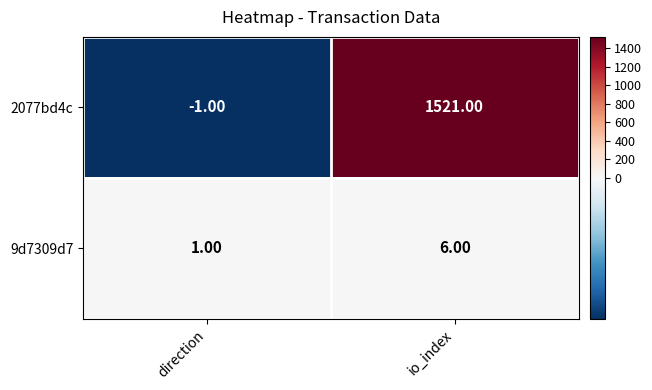

Which label corresponds to the smallest value in the chart?

direction